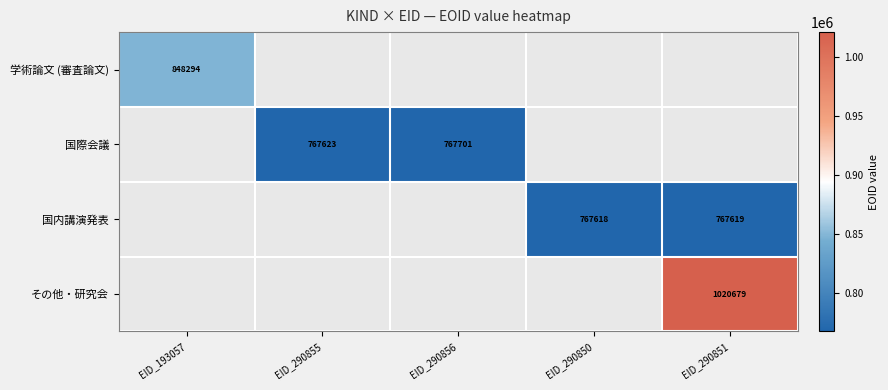

How many distinct data groups are displayed?

4